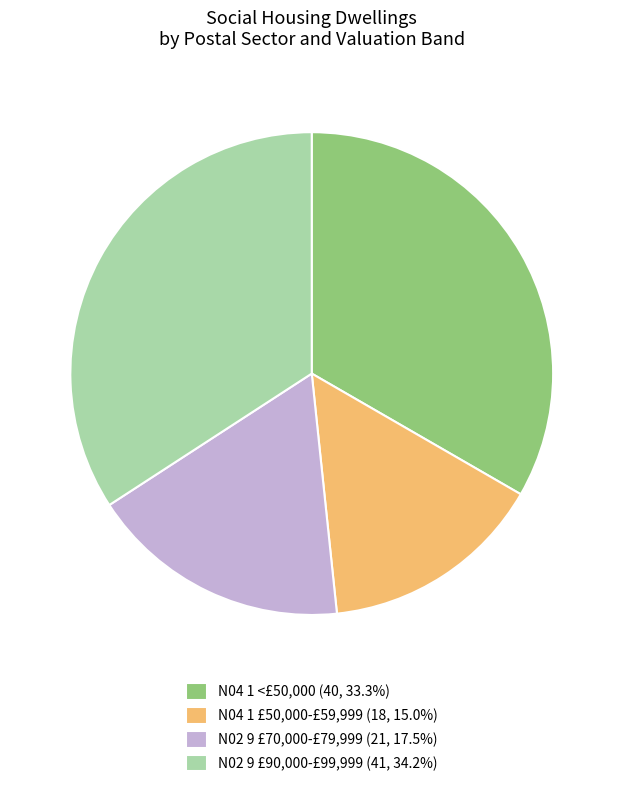

Combined, do N04 1 <£50,000 and N02 9 £70,000-£79,999 account for over 50%?

Yes